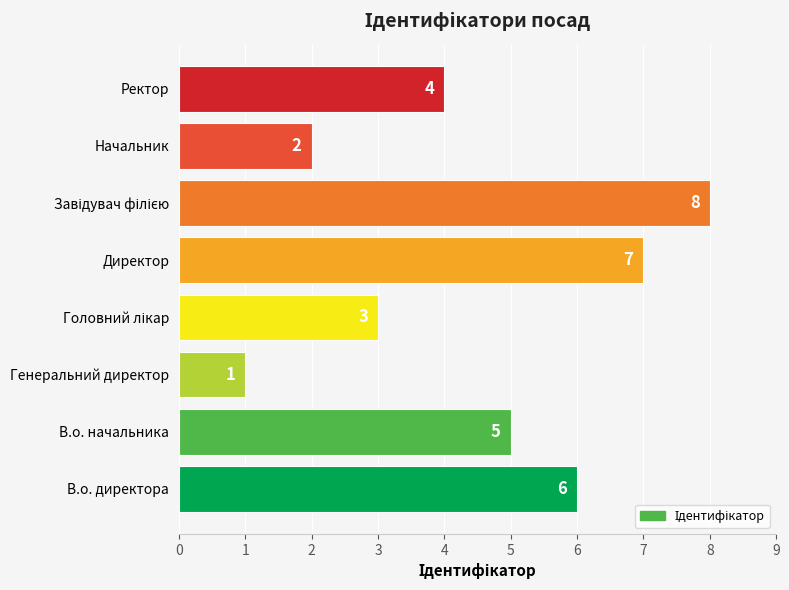

How many values are below 5?

4